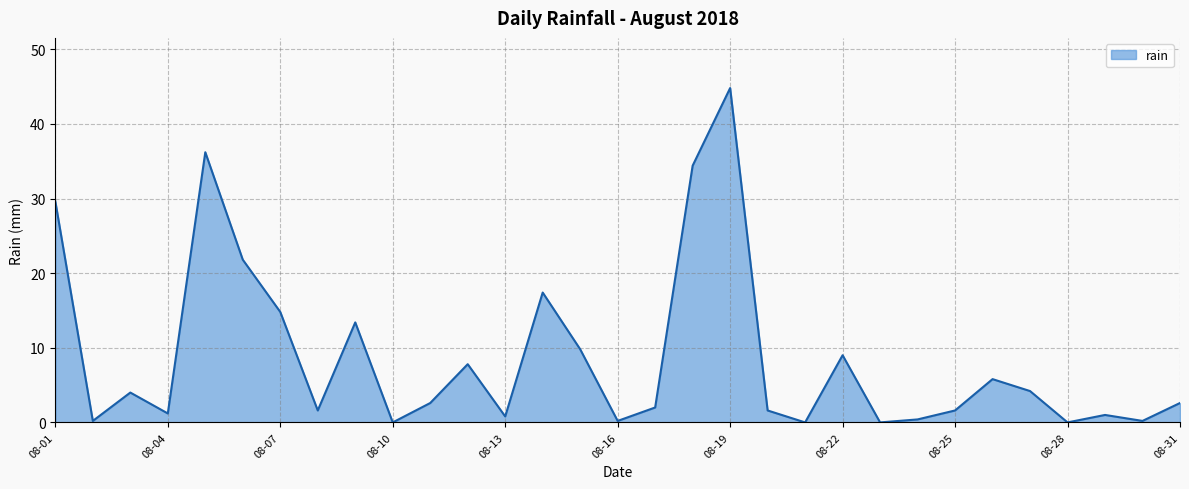

What is the difference between the maximum and minimum values?

44.8